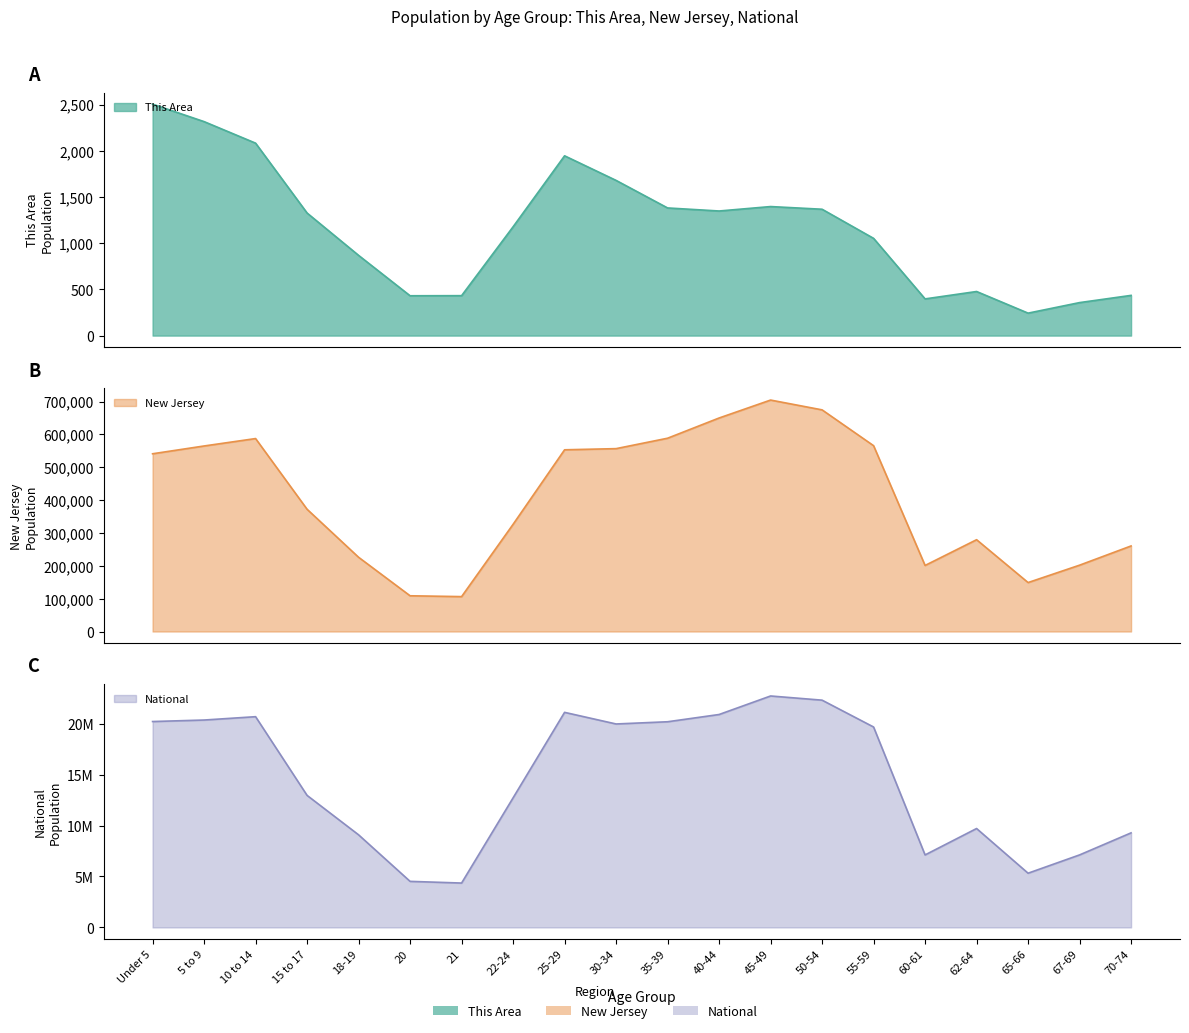

What is the total value across all series at 55-59?

20231480